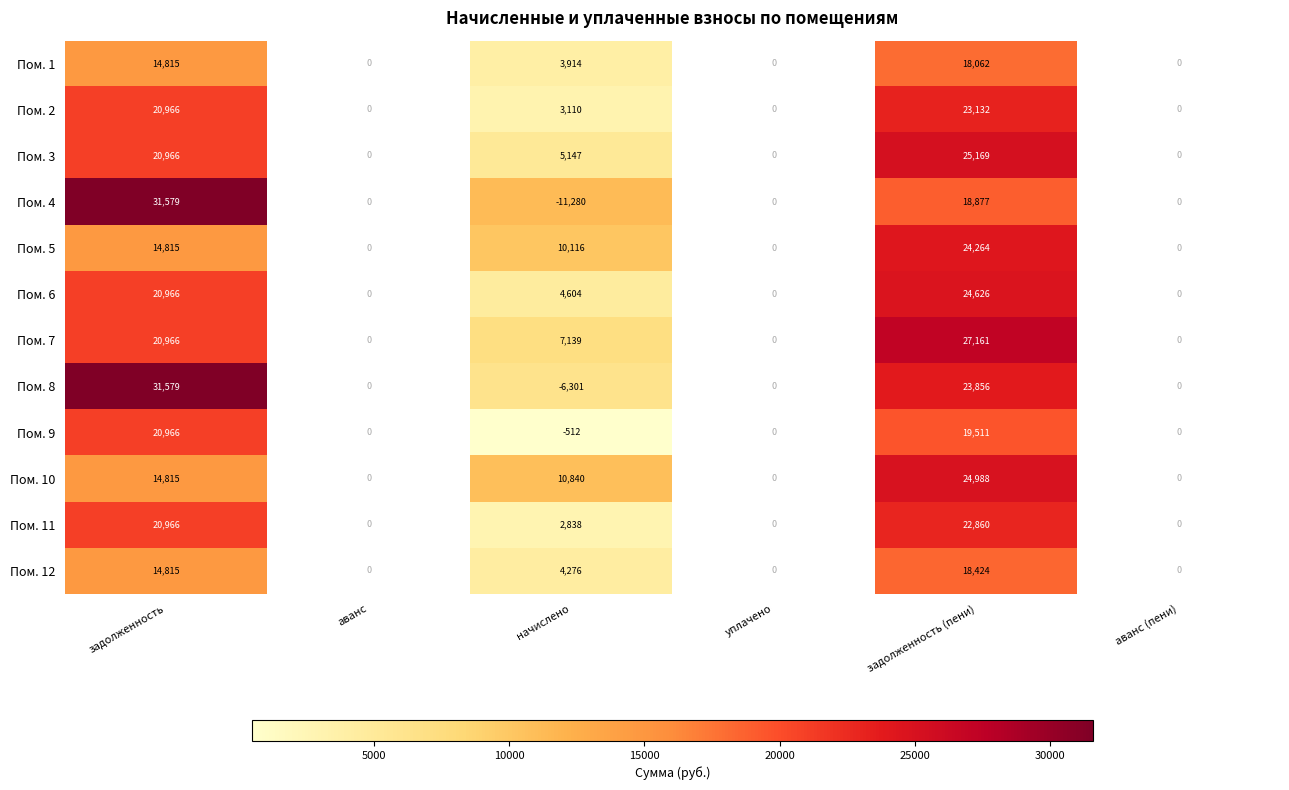

At задолженность (пени), list the series in order from smallest to largest.

Пом. 1, Пом. 12, Пом. 4, Пом. 9, Пом. 11, Пом. 2, Пом. 8, Пом. 5, Пом. 6, Пом. 10, Пом. 3, Пом. 7